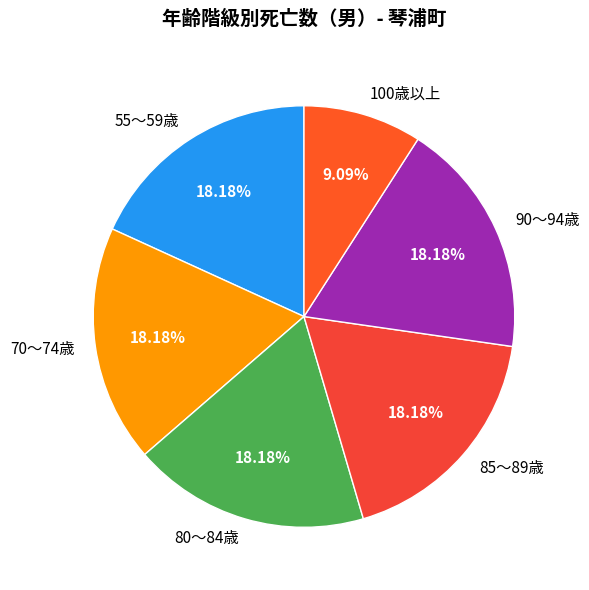

Approximately how many times larger is the value at 55～59歳 compared to 85～89歳?

1.0